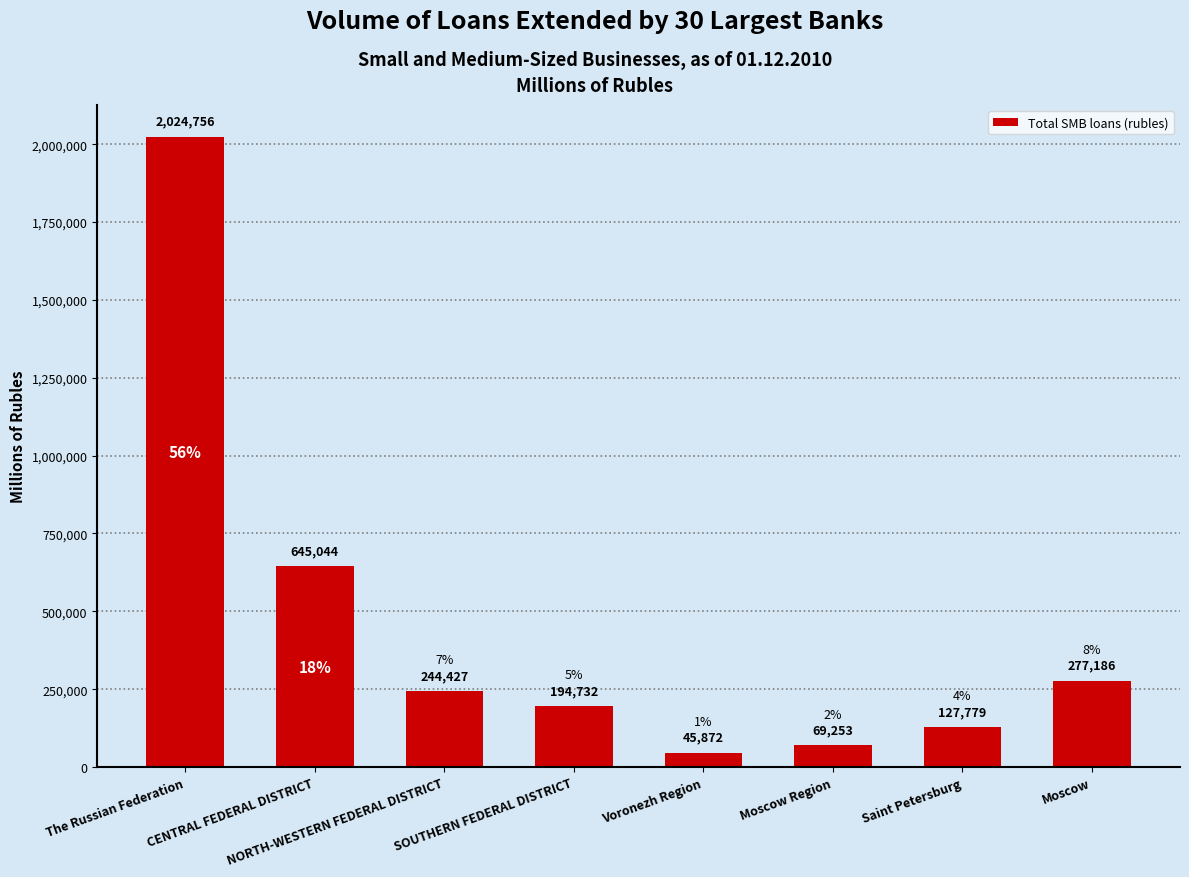

What is the maximum value shown in the chart?

2024756